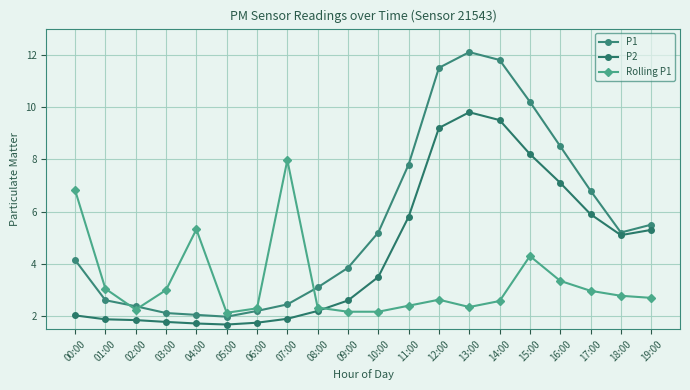

Is this an area chart (filled region under the line)?

No